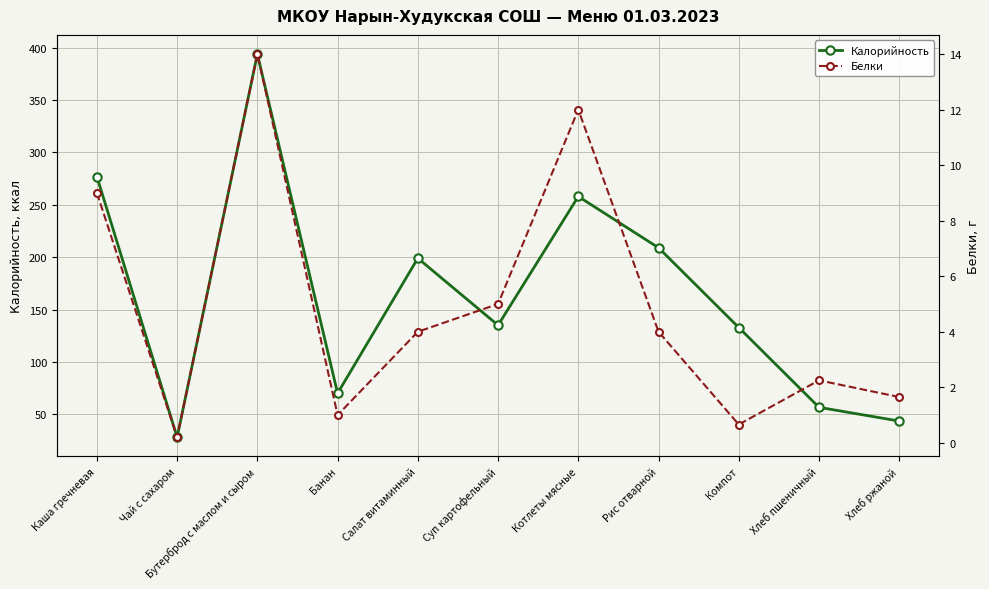

What is the sum of the Калорийность values at Суп картофельный and Банан?

205.0